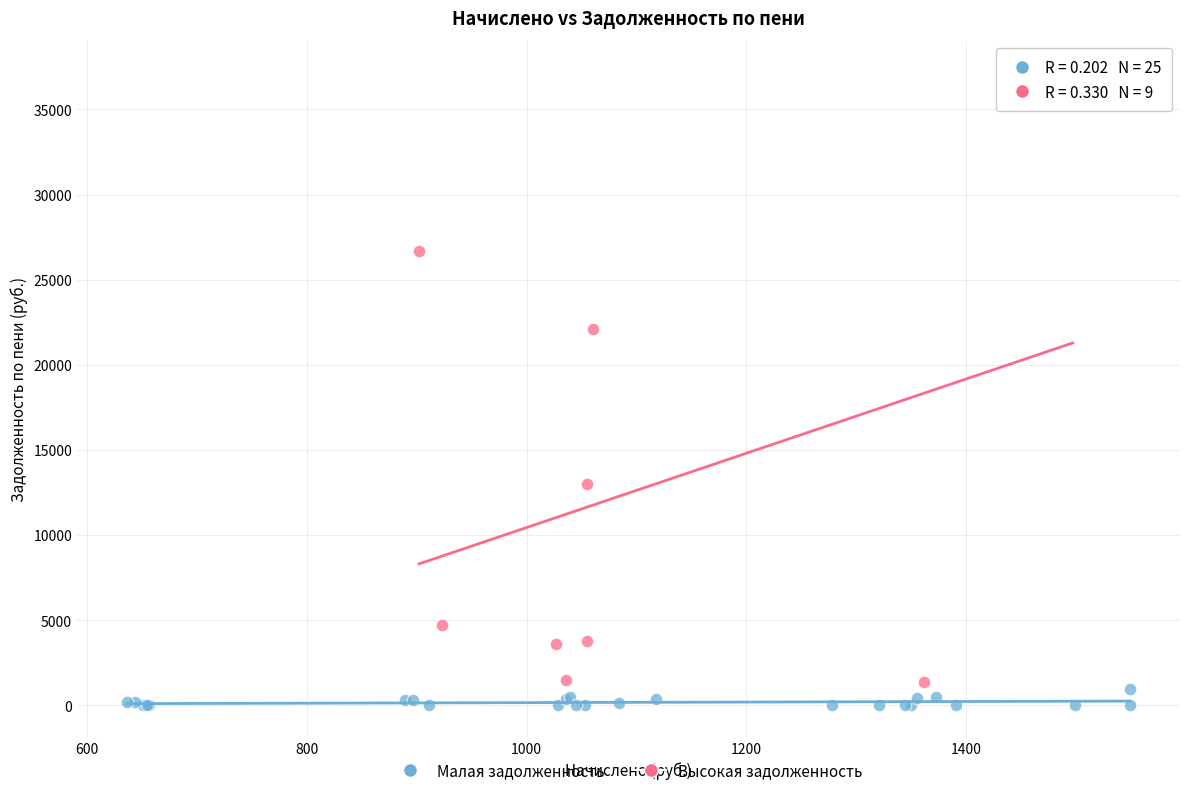

Which series contains the highest Y value?

Высокая задолженность